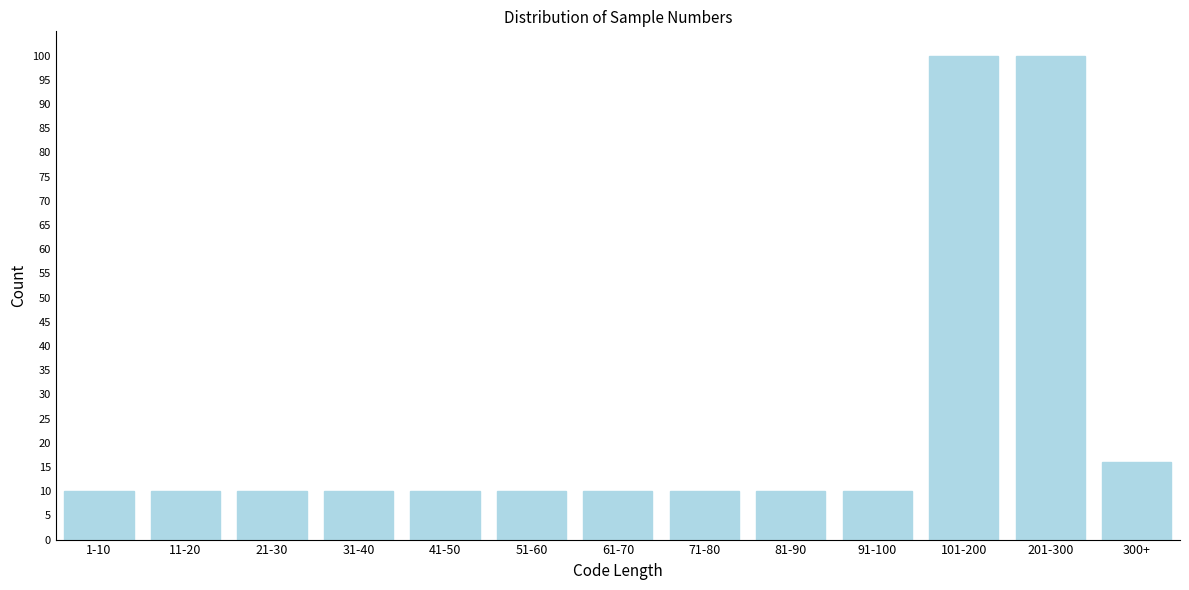

Reading left to right, transcribe all the data shown in this chart.

1-10=10	11-20=10	21-30=10	31-40=10	41-50=10	51-60=10	61-70=10	71-80=10	81-90=10	91-100=10	101-200=100	201-300=100	300+=16